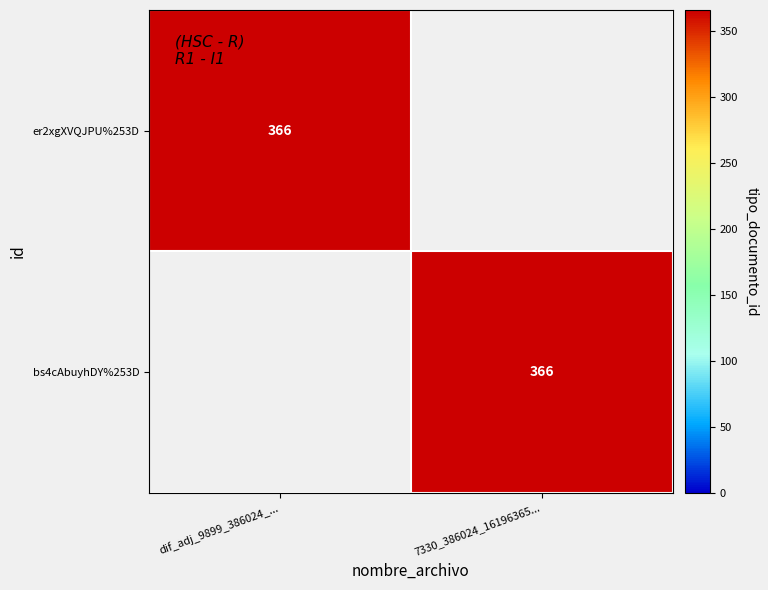

True or false: bs4cAbuyhDY%253D has a value of 216 at 7330_386024_16196365....

False